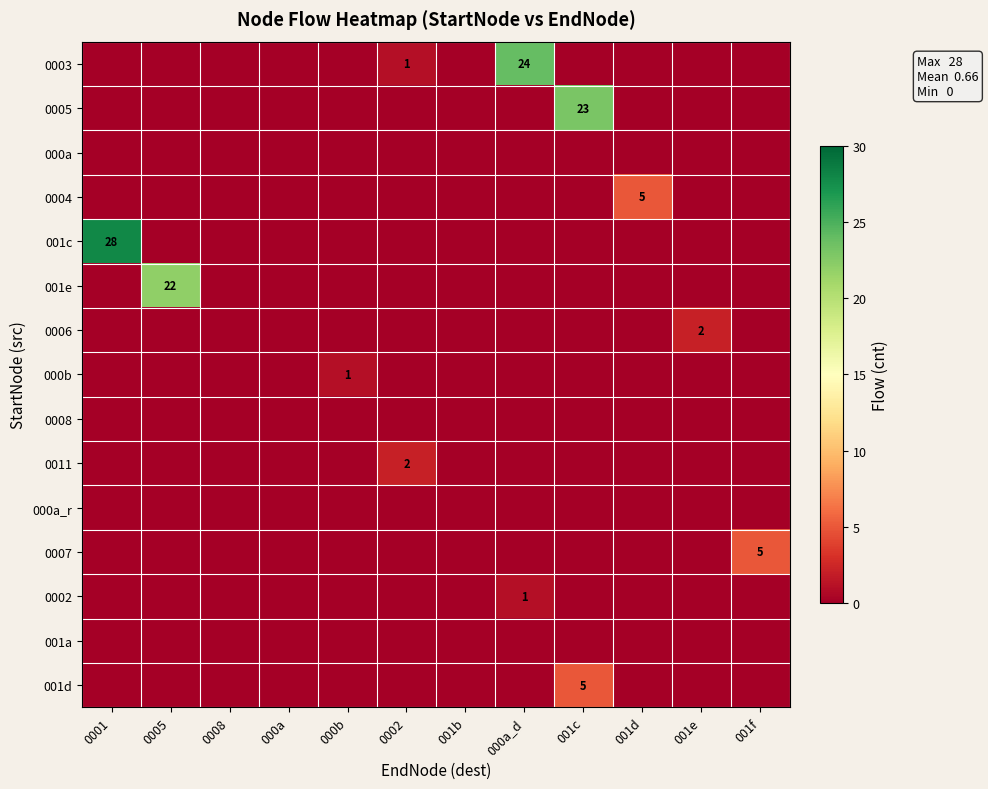

True or false: 0007 has a value of 5 at 001f.

True